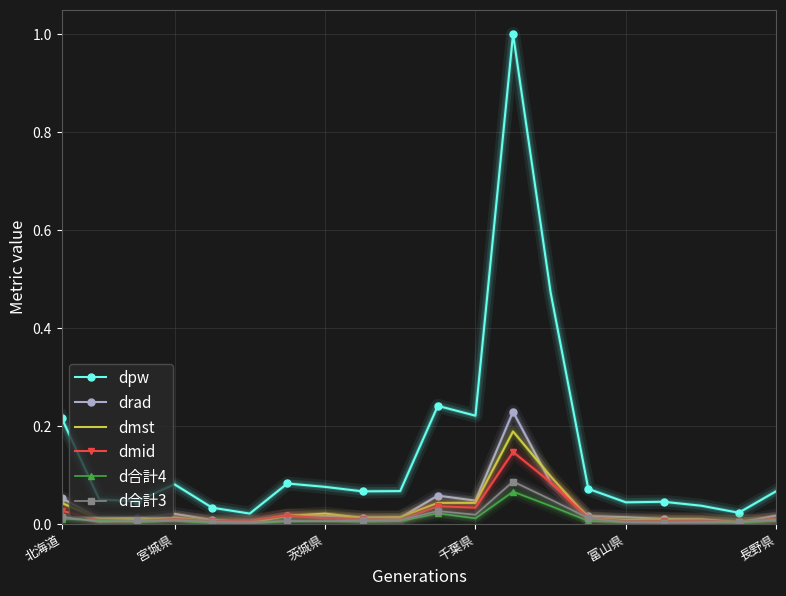

What are all the series names shown in the legend?

dpw, drad, dmst, dmid, d合計4, d合計3